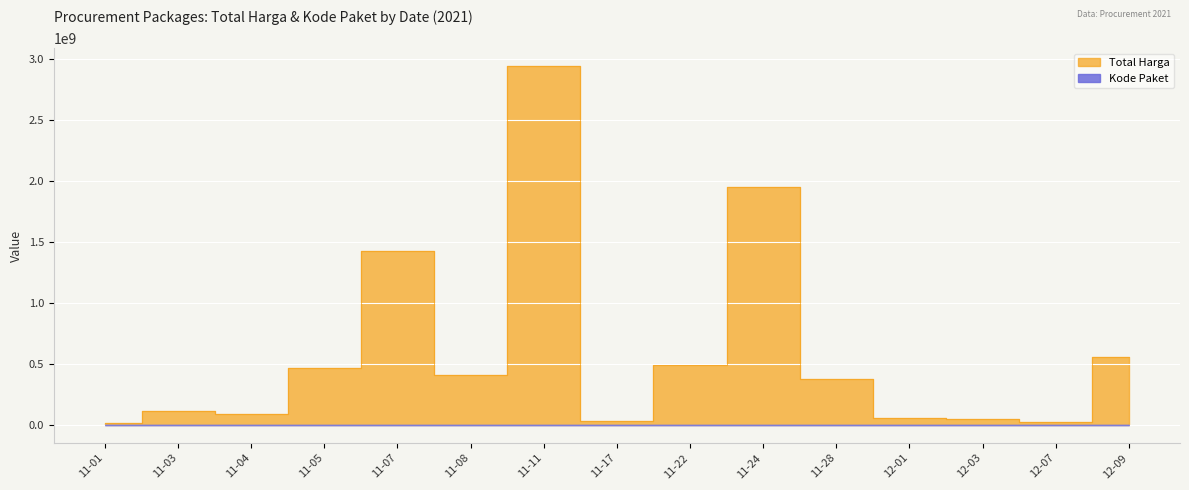

At which category does Total Harga reach its first local valley?

11-04